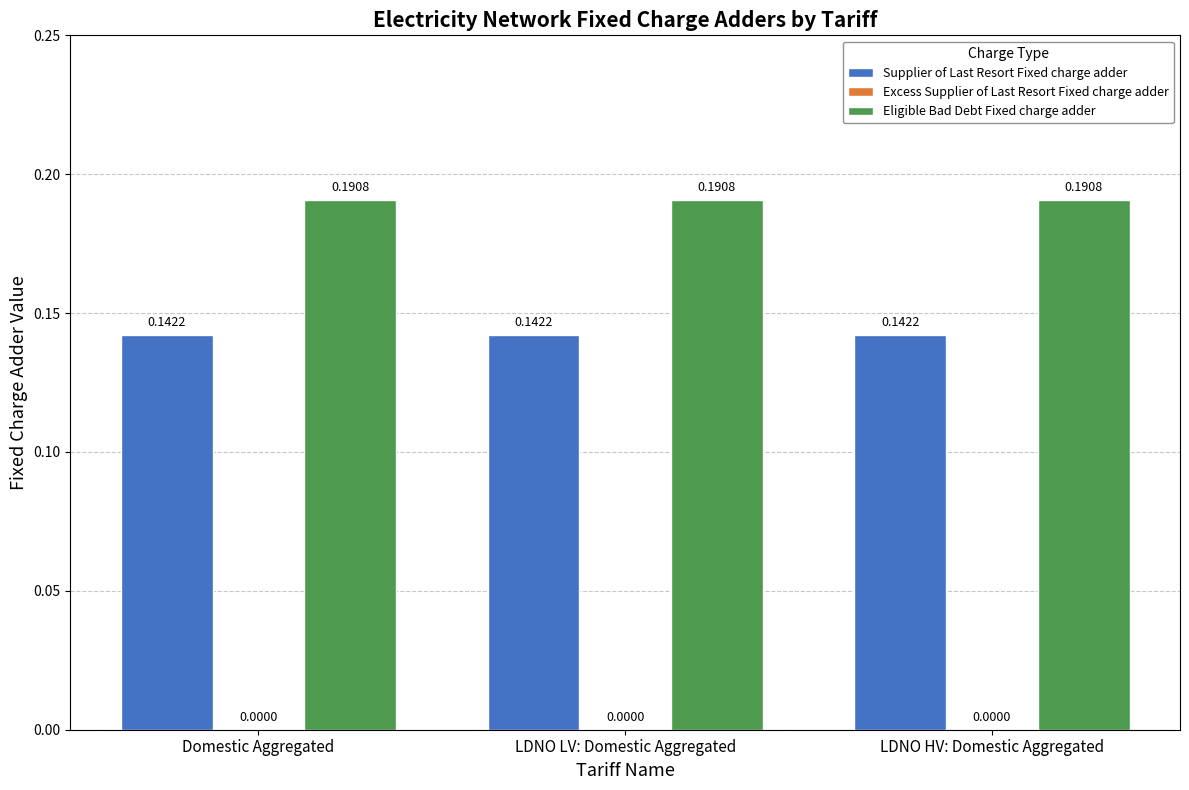

Which series has the largest total across all categories?

Eligible Bad Debt Fixed charge adder